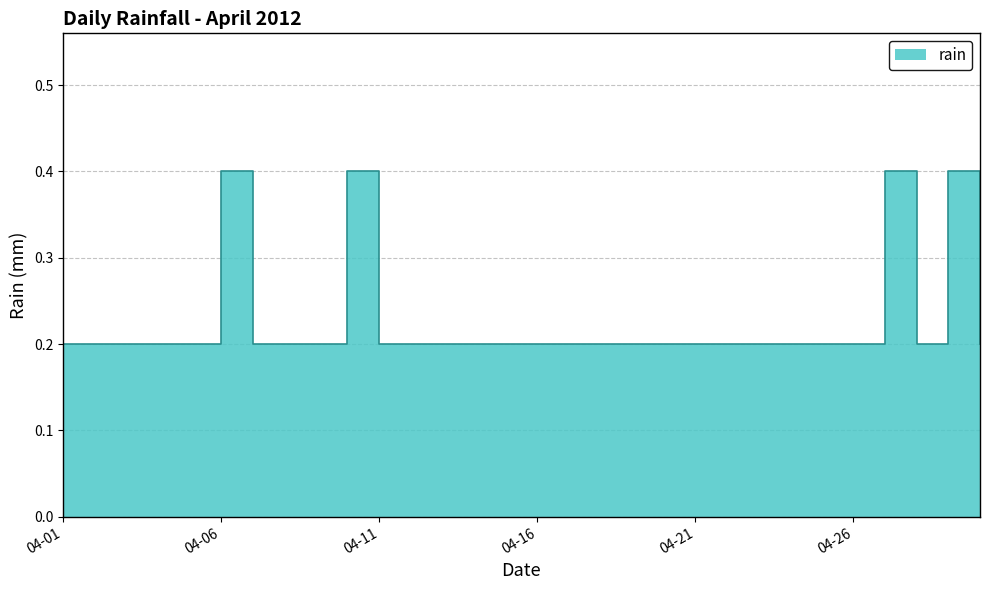

What is the approximate value at 2012-04-19?

0.2